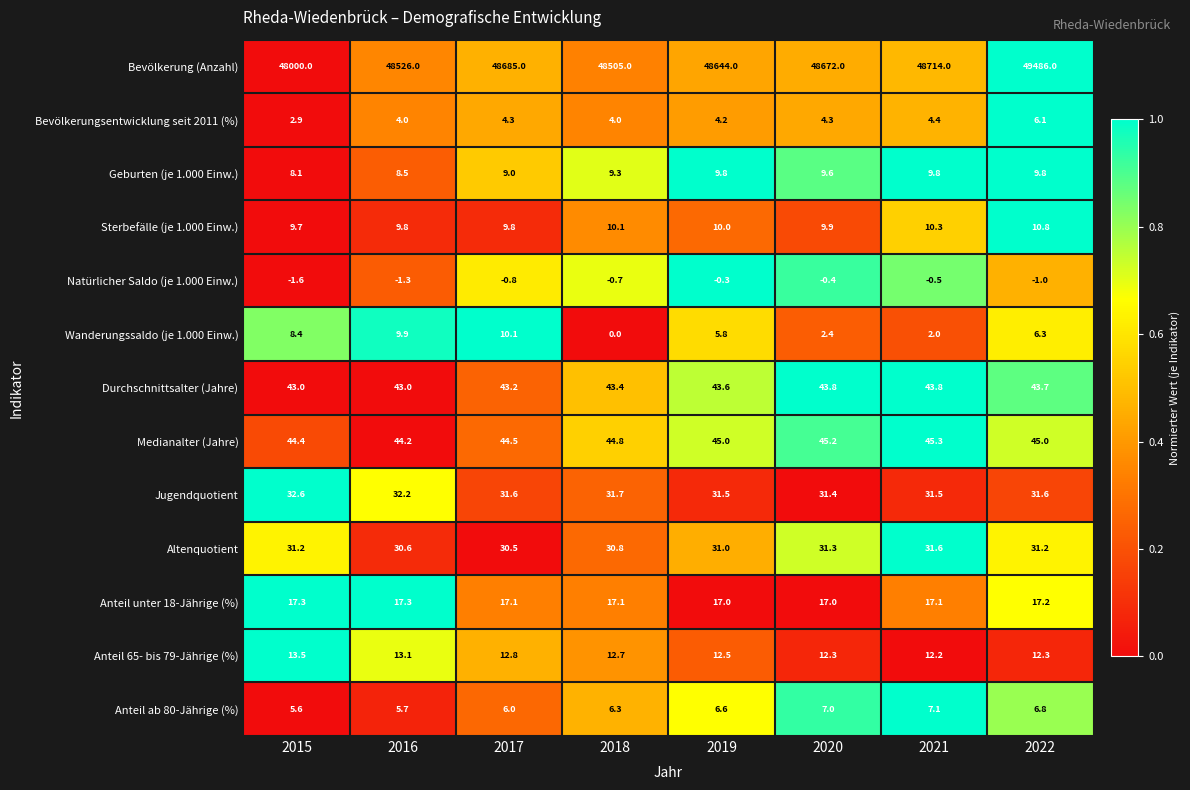

Rank the categories by Natürlicher Saldo (je 1.000 Einw.) value from highest to lowest.

2019, 2020, 2021, 2018, 2017, 2022, 2016, 2015